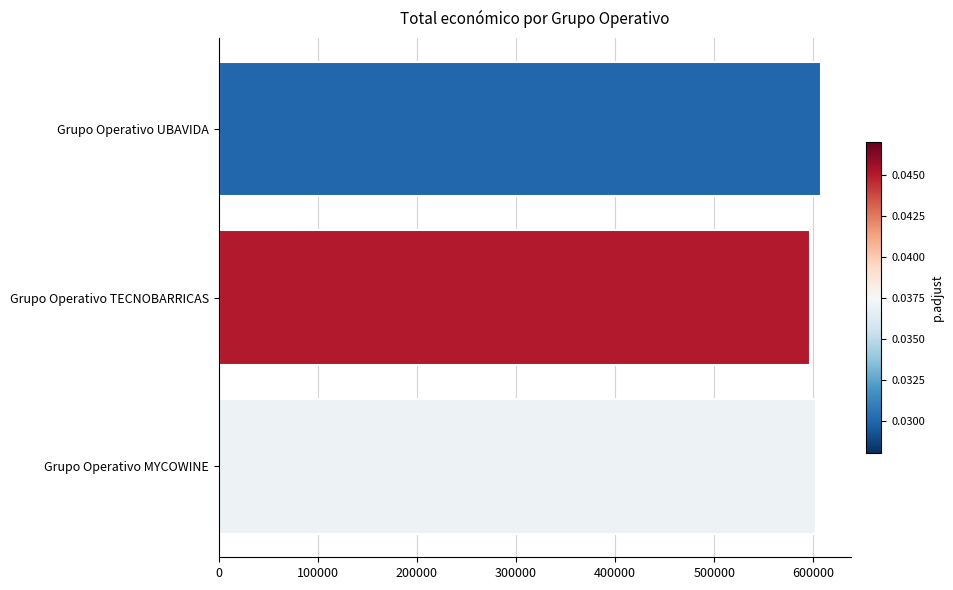

What is the value of the 2nd bar from the top?

596384.0